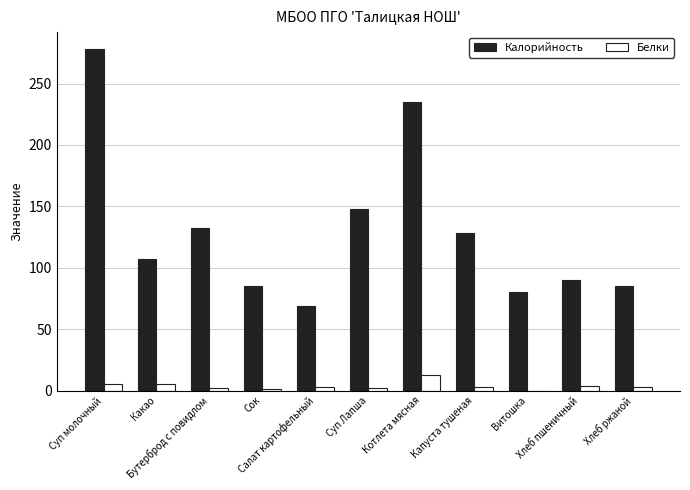

What are all the series names shown in the legend?

Калорийность, Белки